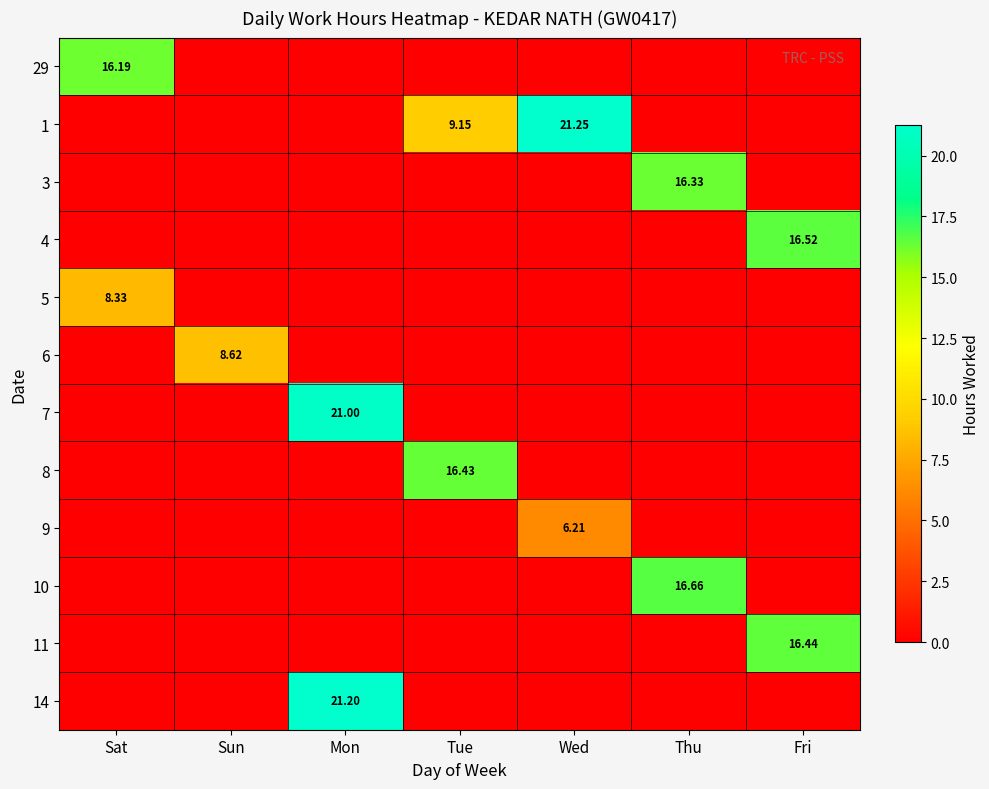

What is the difference between the maximum and second lowest values in the 6 series?

8.6